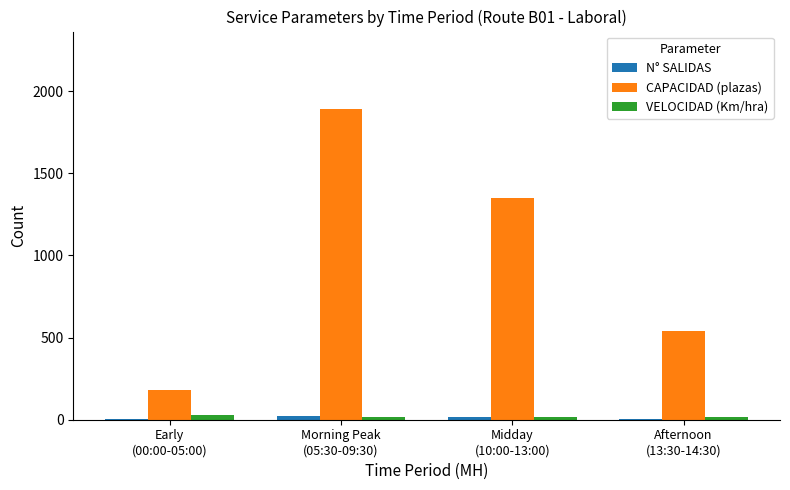

Which series has the largest total across all categories?

CAPACIDAD (plazas)